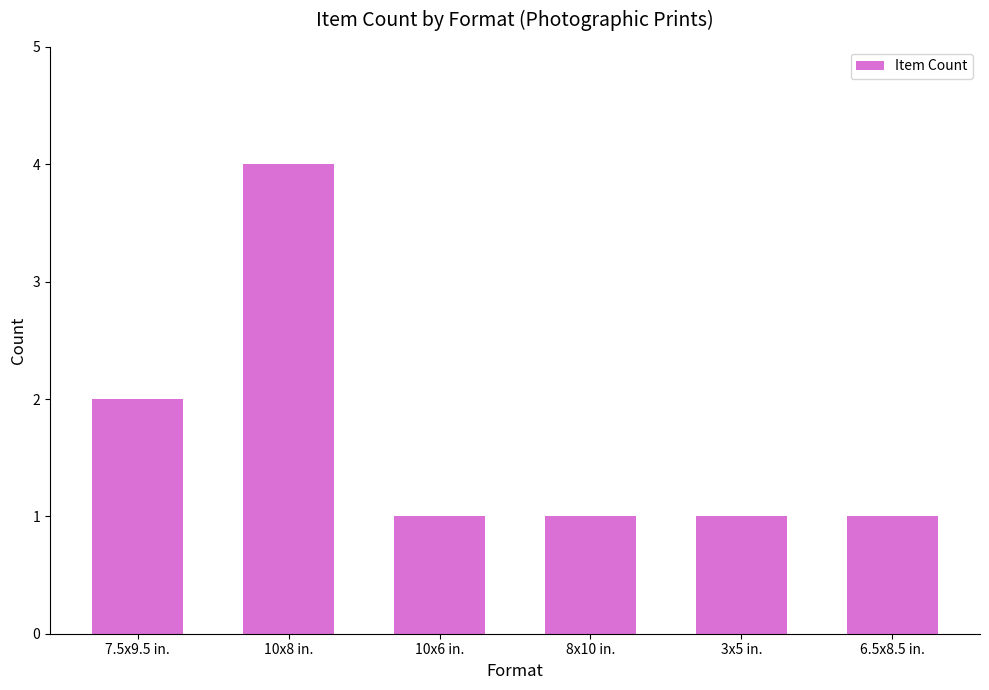

Which label corresponds to the largest value in the chart?

10x8 in.